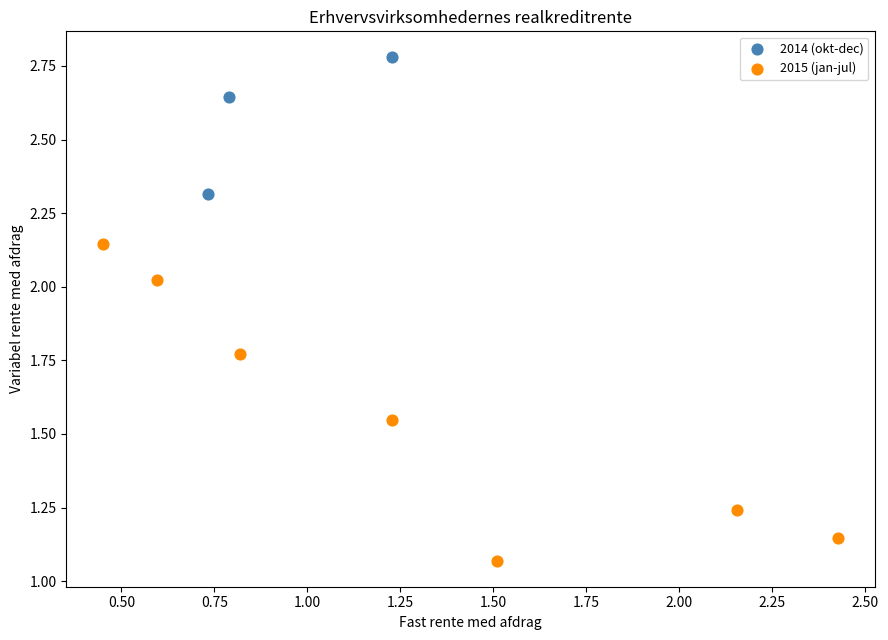

Which series contains the highest Y value?

2014 (okt-dec)